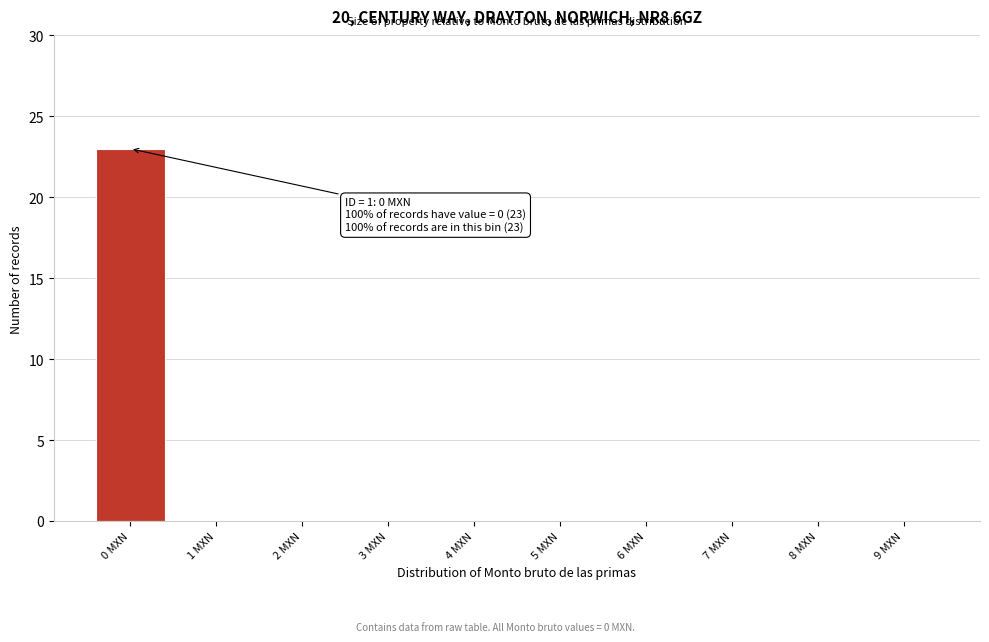

Reading right to left, extract all data points from this chart.

9 MXN=0	8 MXN=0	7 MXN=0	6 MXN=0	5 MXN=0	4 MXN=0	3 MXN=0	2 MXN=0	1 MXN=0	0 MXN=23